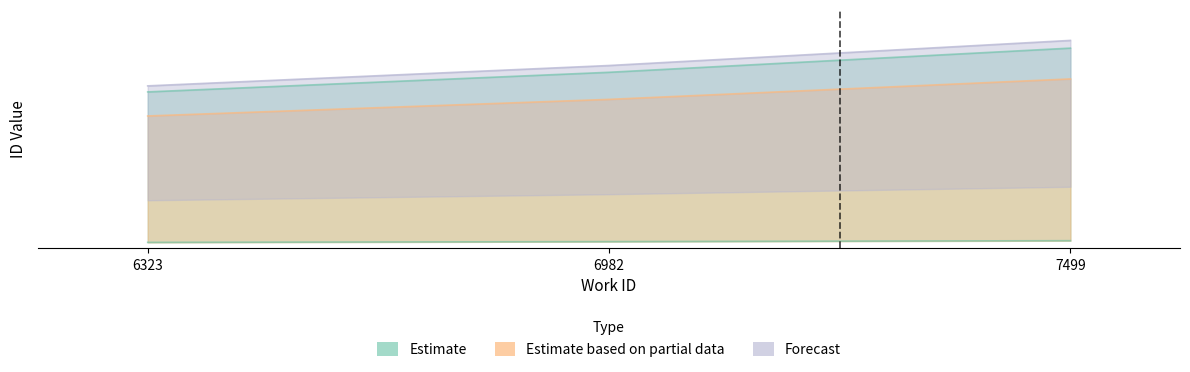

Which label corresponds to the smallest value in the chart?

6323